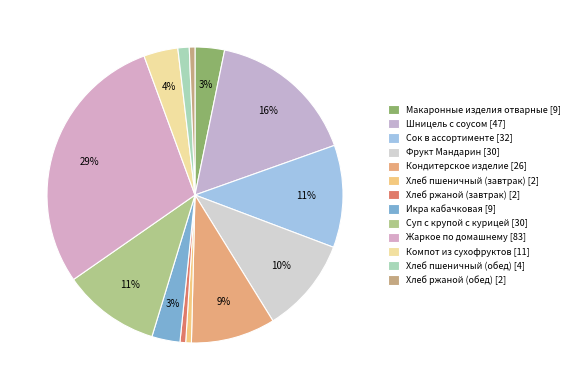

What percentage is the Шницель с соусом slice, to the nearest percent?

16%